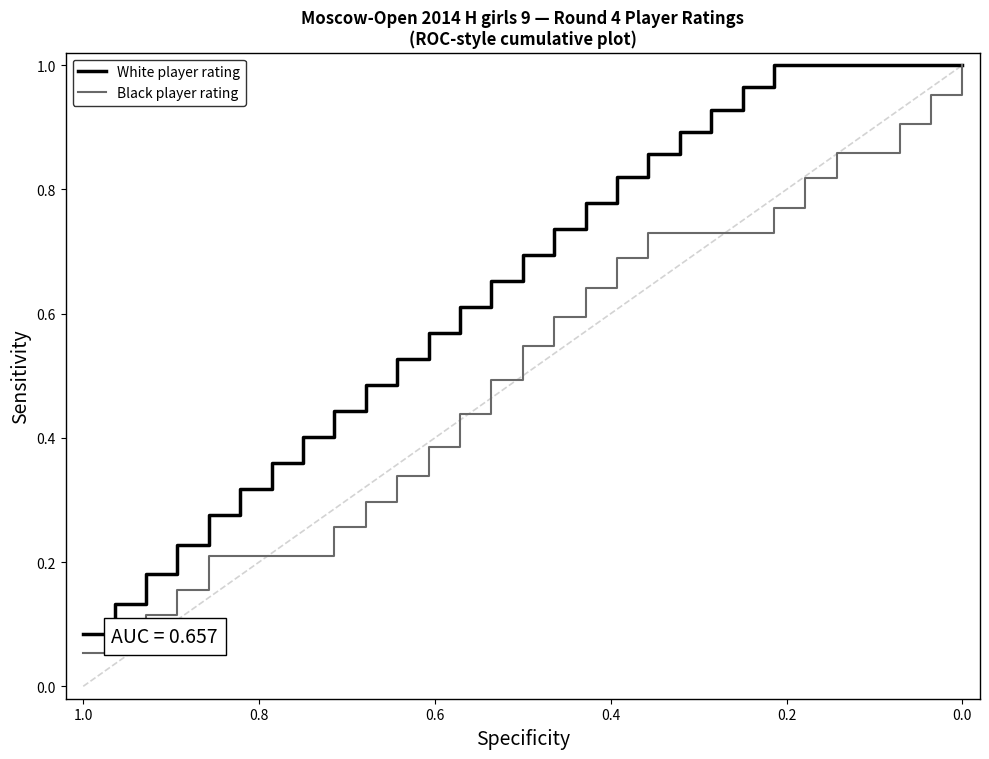

Count the number of data series in this chart.

2